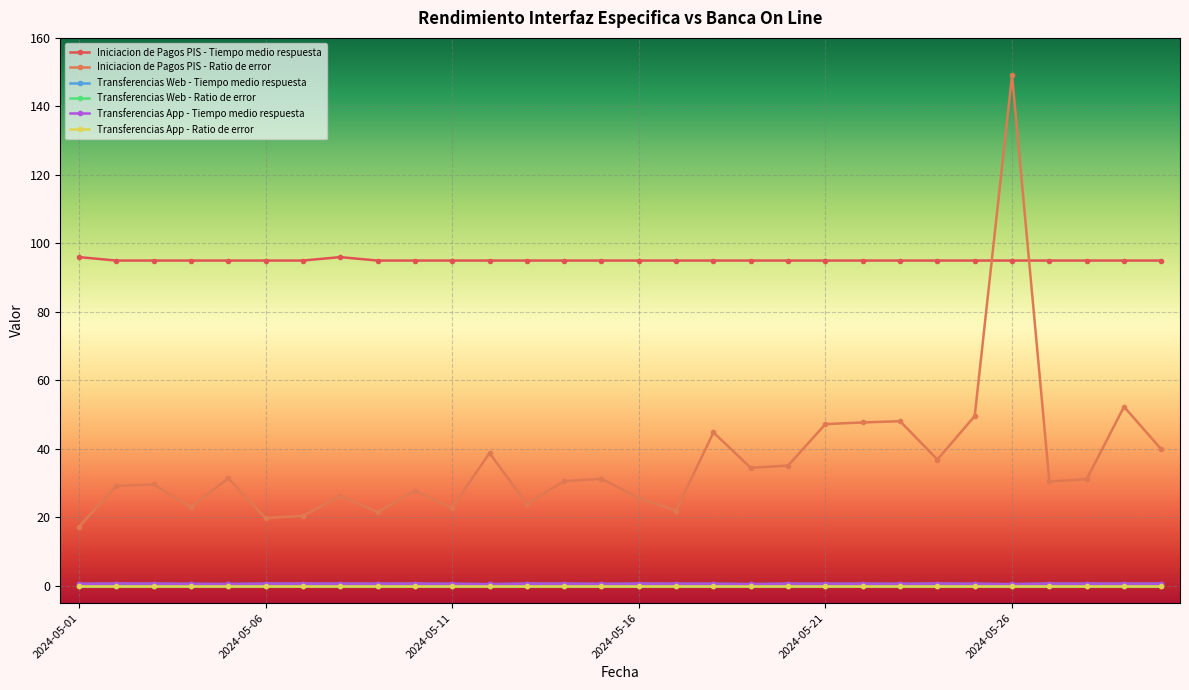

Reading right to left, list all the values displayed in this chart.

Iniciacion de Pagos PIS - Tiempo medio respuesta: 95.0	95.0	95.0	95.0	95.0	95.0	95.0	95.0	95.0	95.0	95.0	95.0	95.0	95.0	95.0	95.0	95.0	95.0	95.0	95.0	95.0	95.0	96.0	95.0	95.0	95.0	95.0	95.0	95.0	96.0
Iniciacion de Pagos PIS - Ratio de error: 39.9	52.3	31.2	30.5	149.1	49.6	36.9	48.1	47.7	47.2	35.1	34.5	44.8	22.0	25.7	31.3	30.6	24.0	38.8	22.9	27.8	21.6	26.3	20.5	19.8	31.4	23.0	29.6	29.2	17.3
Transferencias Web - Tiempo medio respuesta: 0.7	0.6	0.6	0.7	0.5	0.6	0.7	0.6	0.6	0.6	0.6	0.5	0.6	0.6	0.6	0.6	0.6	0.6	0.5	0.6	0.6	0.6	0.6	0.7	0.6	0.6	0.6	0.7	0.7	0.6
Transferencias Web - Ratio de error: 0.0	0.0	0.0	0.0	0.0	0.0	0.0	0.0	0.0	0.0	0.0	0.0	0.0	0.0	0.0	0.0	0.0	0.0	0.0	0.0	0.0	0.0	0.0	0.0	0.0	0.0	0.0	0.0	0.0	0.0
Transferencias App - Tiempo medio respuesta: 0.7	0.6	0.6	0.7	0.5	0.6	0.7	0.6	0.6	0.6	0.6	0.5	0.6	0.6	0.6	0.6	0.6	0.6	0.5	0.6	0.6	0.6	0.6	0.7	0.6	0.6	0.6	0.7	0.7	0.6
Transferencias App - Ratio de error: 0.0	0.0	0.0	0.0	0.0	0.0	0.0	0.0	0.0	0.0	0.0	0.0	0.0	0.0	0.0	0.0	0.0	0.0	0.0	0.0	0.0	0.0	0.0	0.0	0.0	0.0	0.0	0.0	0.0	0.0